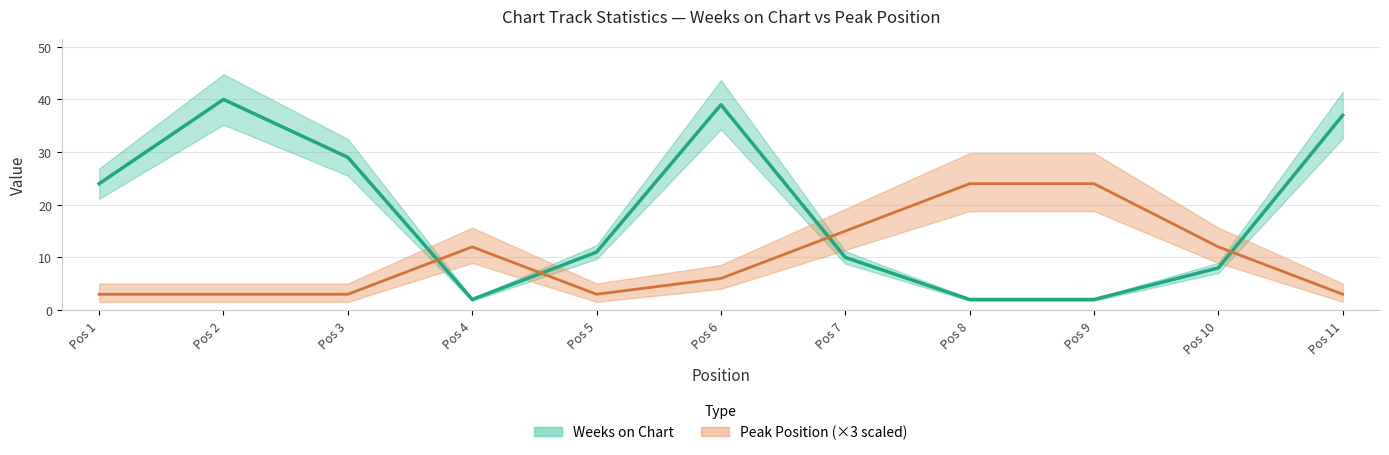

True or false: Weeks on Chart and Peak Position cross at least once.

True